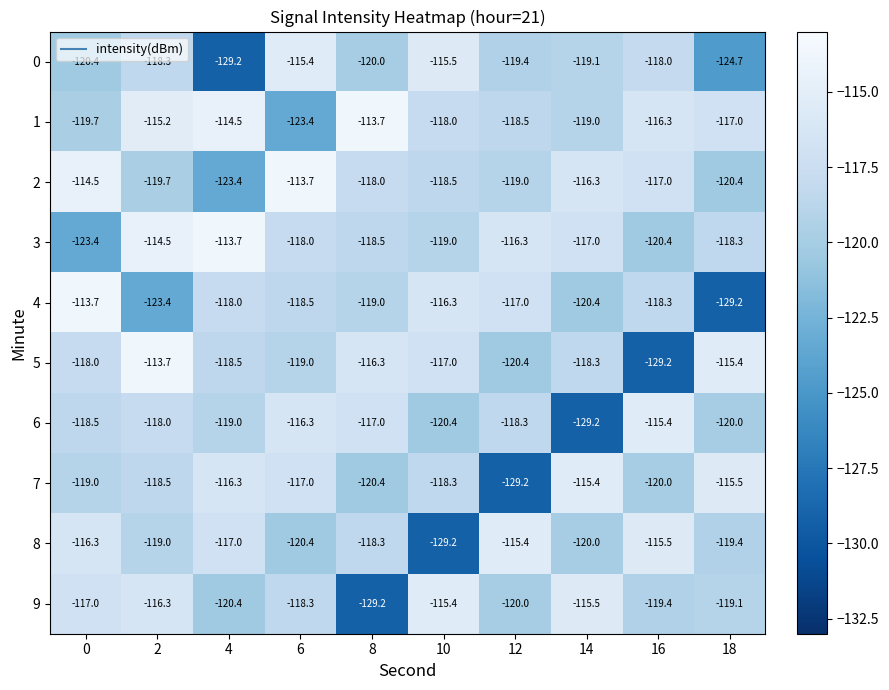

What is the approximate value of 9 at 6?

-118.3